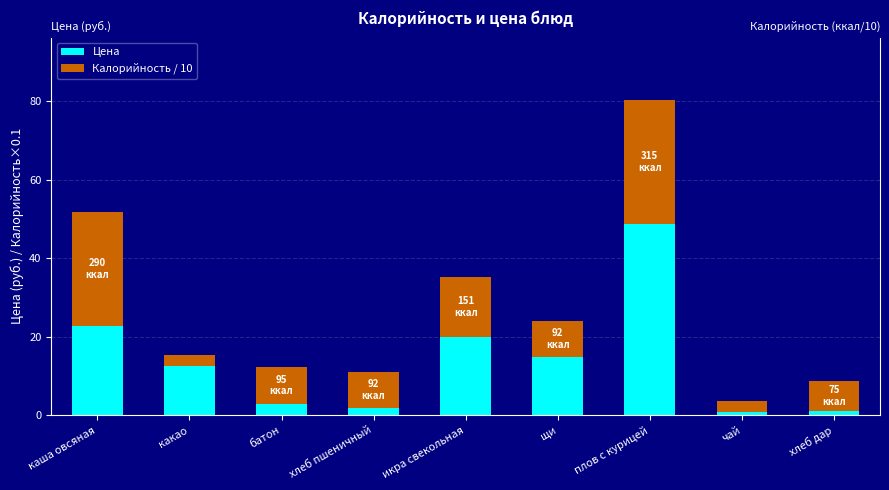

What is the total value across all series at щи?

24.1